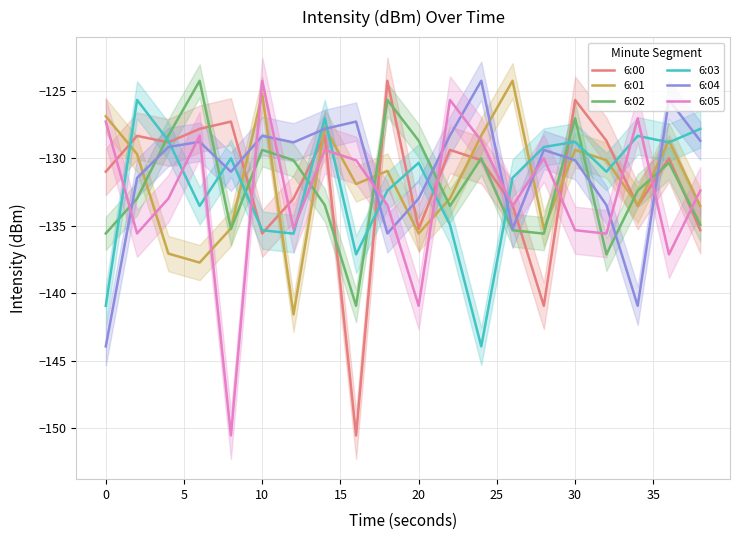

What is the maximum value for 6:04?

-124.3